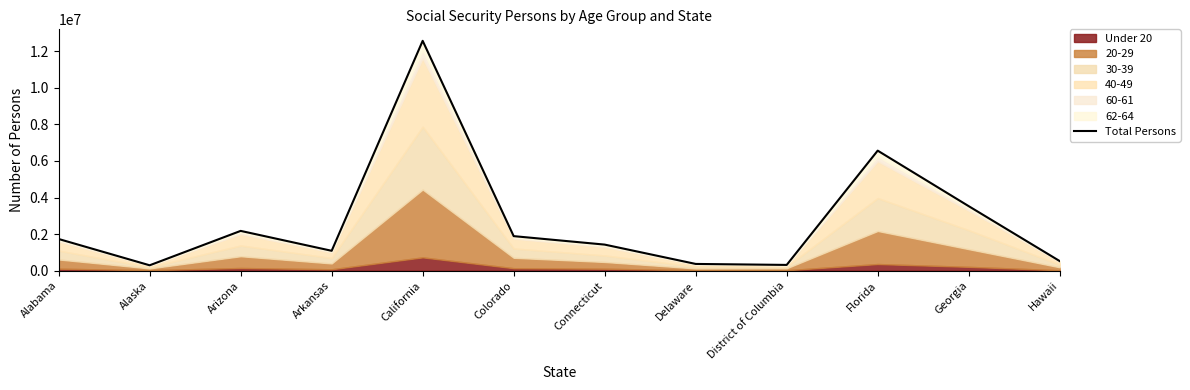

List the labels in order of value, smallest first.

Alaska, District of Columbia, Delaware, Hawaii, Arkansas, Connecticut, Alabama, Colorado, Arizona, Georgia, Florida, California